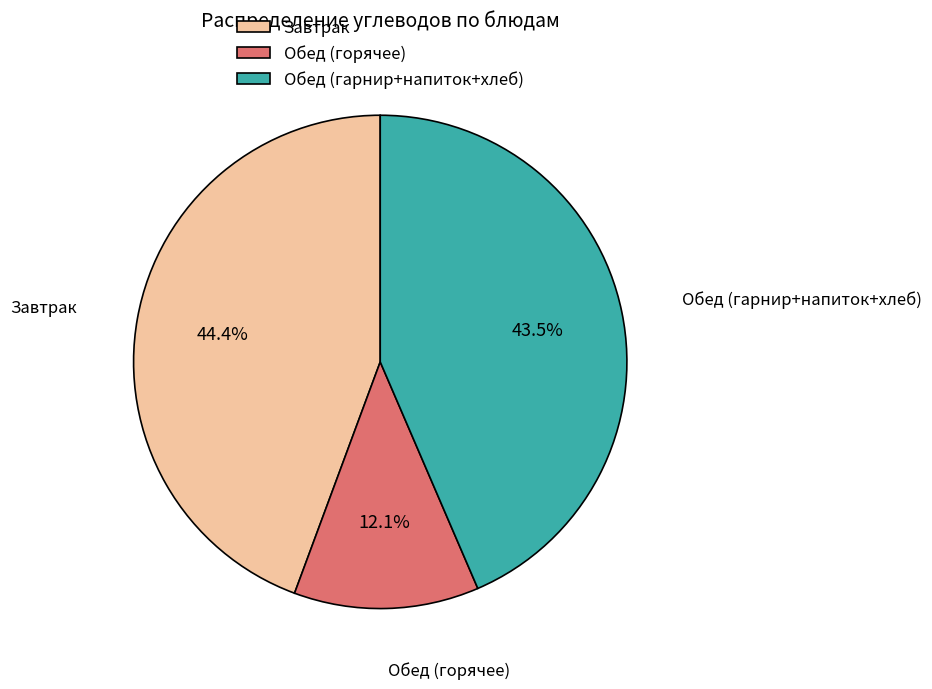

Between Обед (гарнир+напиток+хлеб) and Обед (горячее), which is larger?

Обед (гарнир+напиток+хлеб)